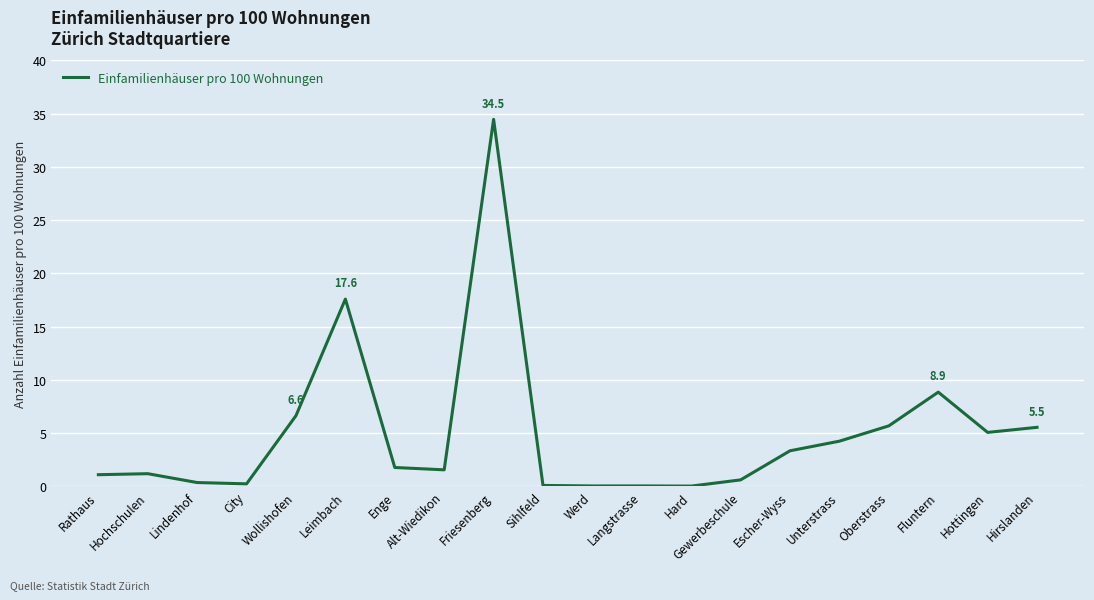

What is the greatest value displayed?

34.5